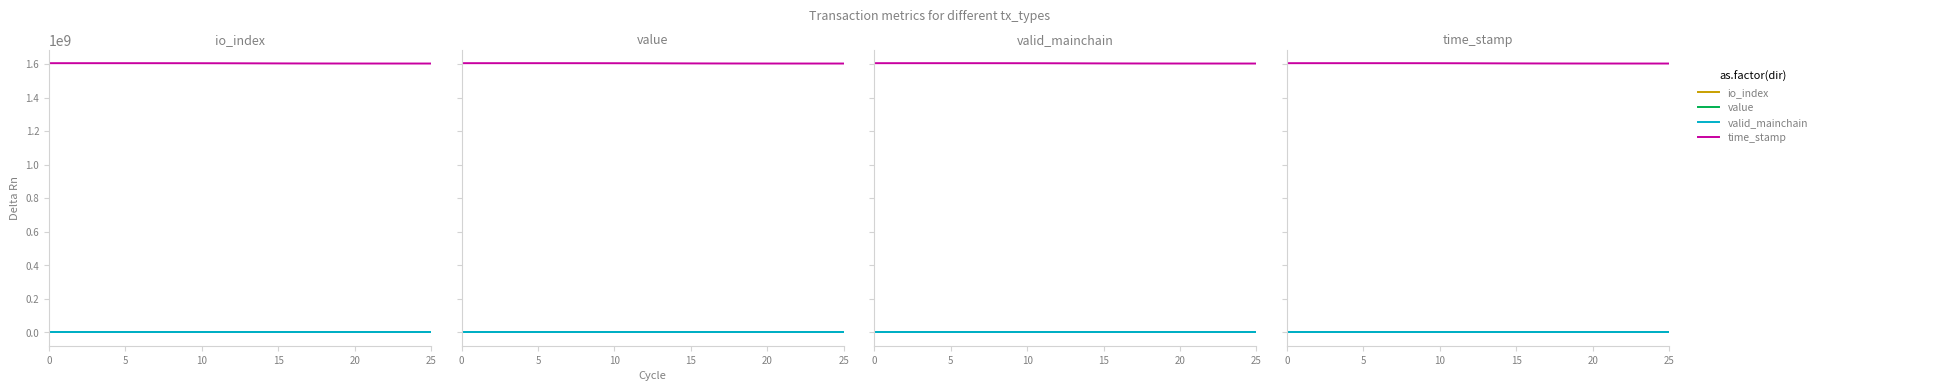

Between -1 and 1, which is larger?

-1